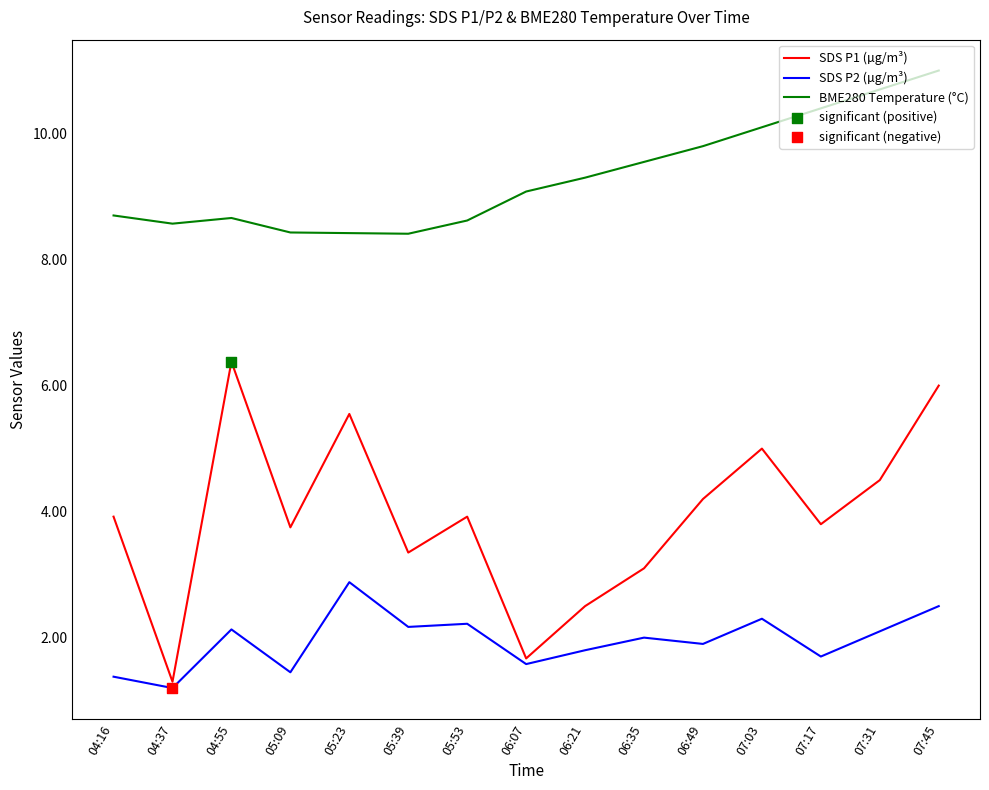

What is the total value across all series at 05:39?

13.9